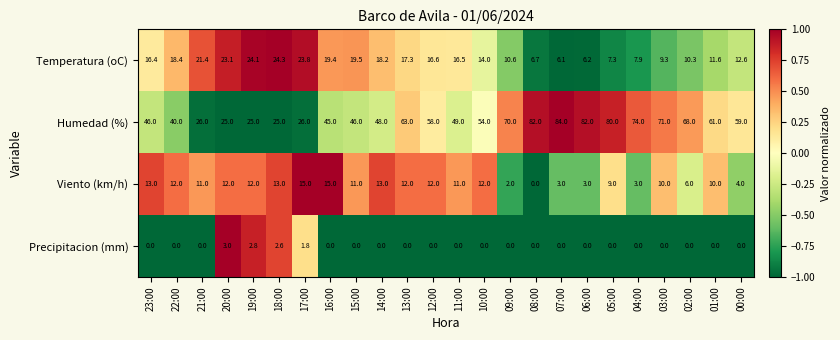

What is the difference between the highest and lowest values at 21:00?

26.0